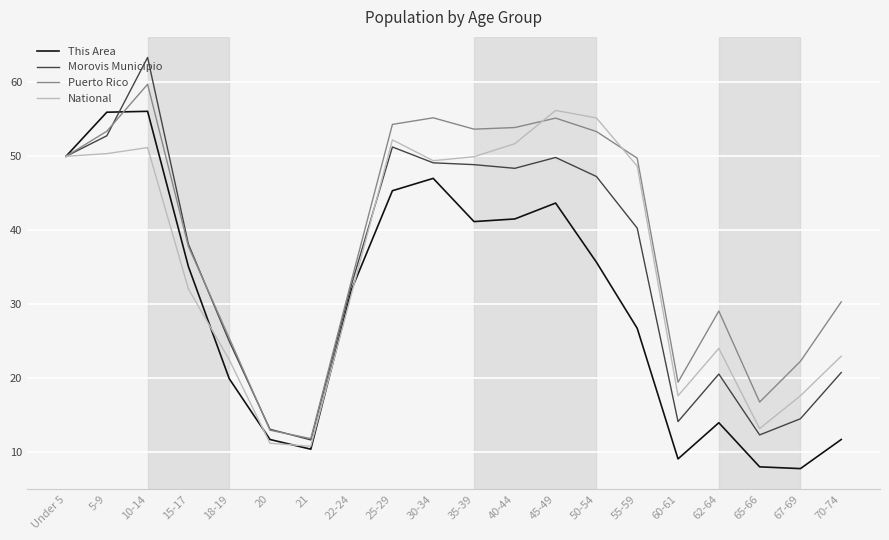

What is the total value across all series at 25-29?

203.2